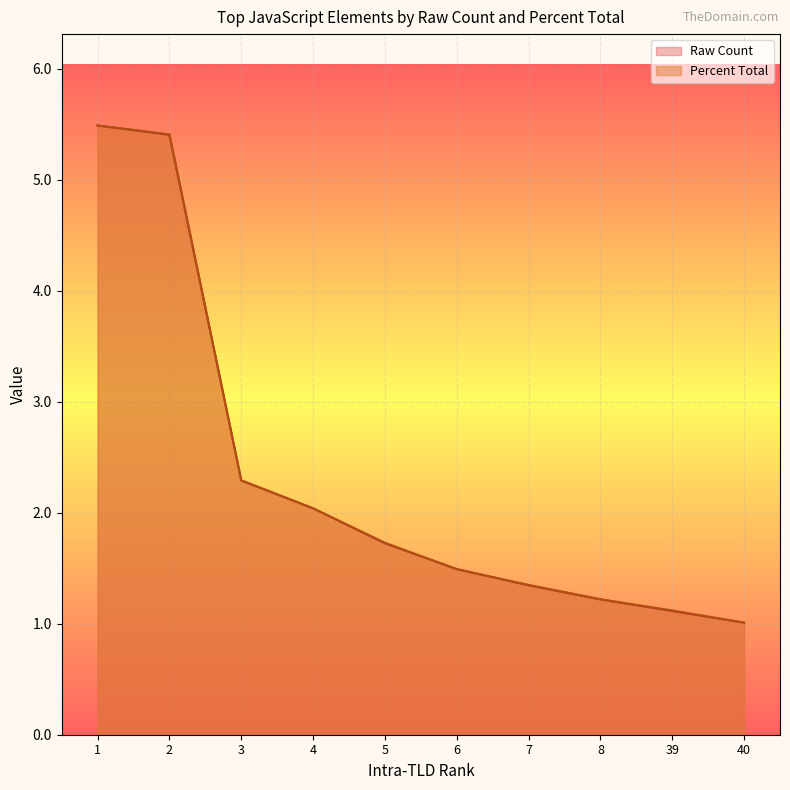

At which label is Percent Total closest to 3?

3